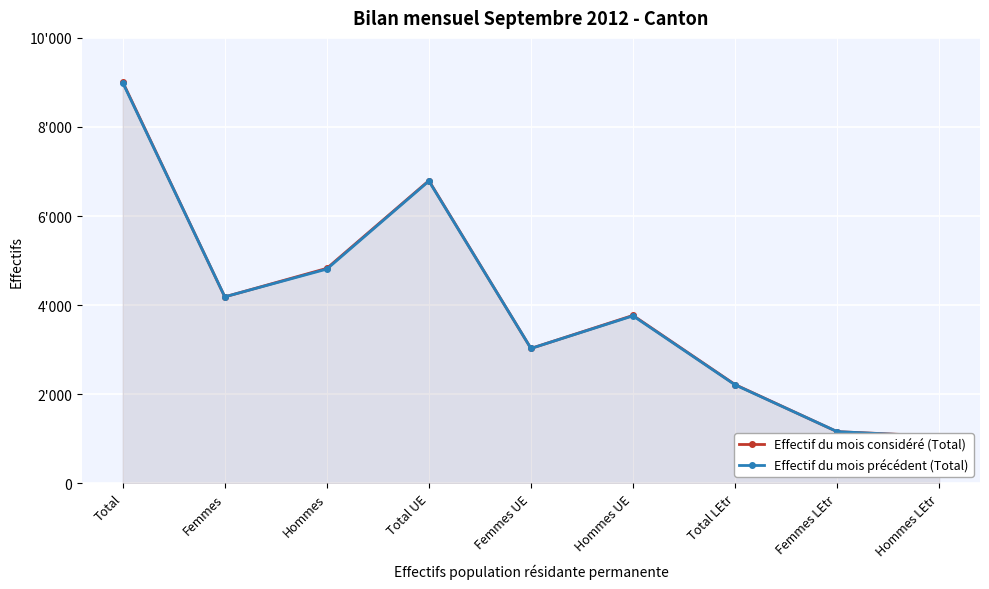

Which series has the largest range (max minus min)?

Effectif du mois considéré (Total)